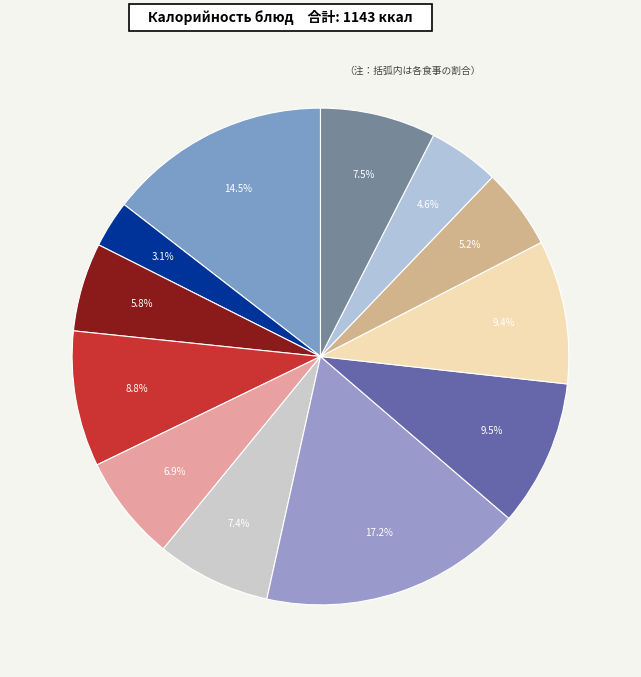

How many slices are in this pie chart?

12